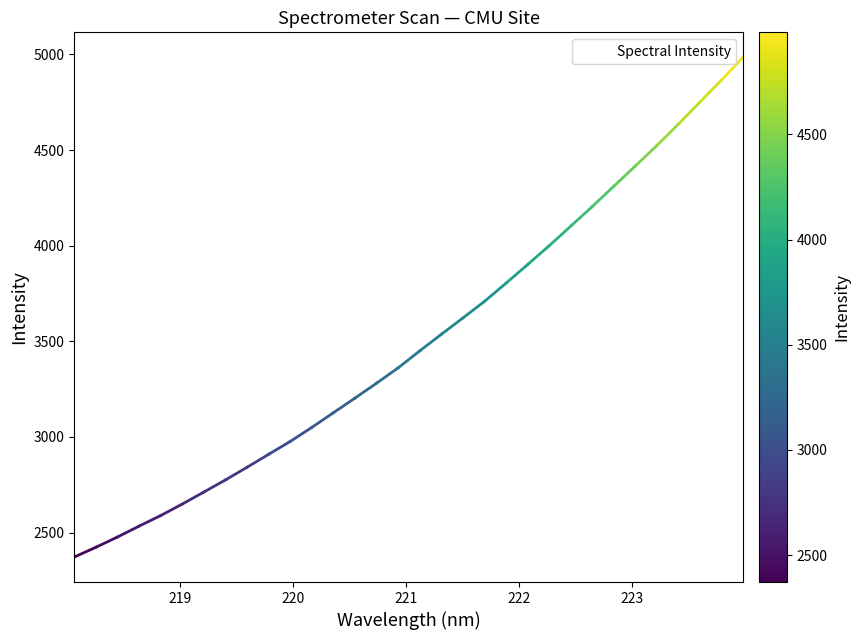

How many lines are shown in the chart?

1